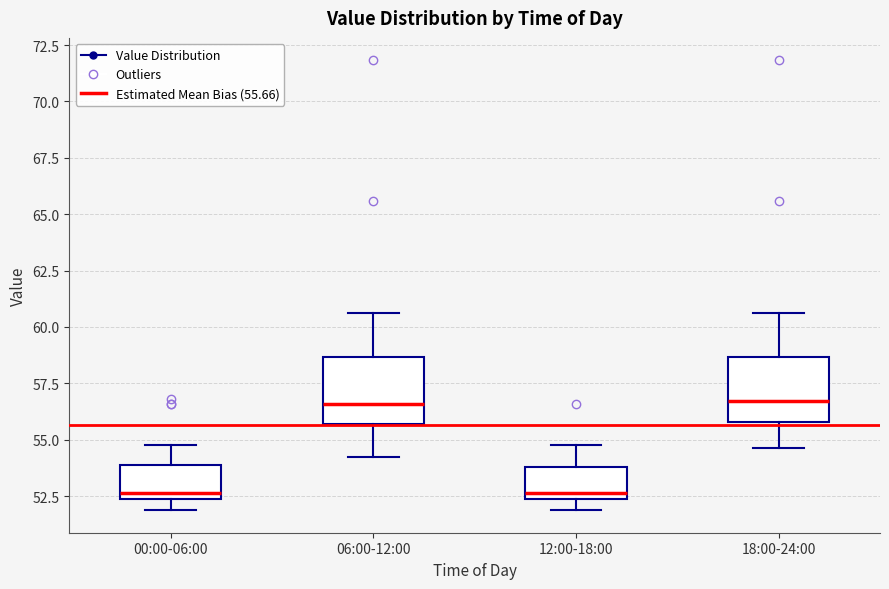

Reading left to right, read every box against the y-axis: the position of its median line, the range the box covers, and the ends of its whiskers. The values are not printed on the chart, so give them approximately, as read against the axis.

00:00-06:00: median 52.5 (just above the box's lower edge), box 52.5 to 54.0, whiskers 52.0 to 55.0
06:00-12:00: median 56.5, box 55.5 to 58.5, whiskers 54.0 to 60.5
12:00-18:00: median 52.5 (just above the box's lower edge), box 52.5 to 54.0, whiskers 52.0 to 55.0
18:00-24:00: median 56.5, box 56.0 to 58.5, whiskers 54.5 to 60.5